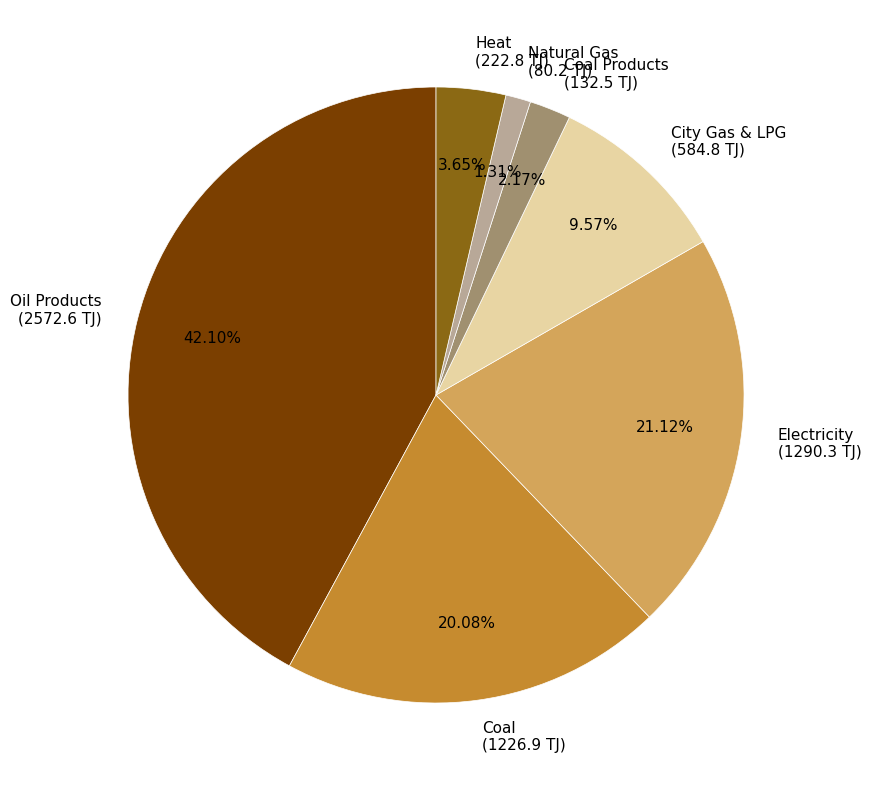

Rank the categories by value from lowest to highest.

Natural Gas (80.2 TJ), Coal Products (132.5 TJ), Heat (222.8 TJ), City Gas & LPG (584.8 TJ), Coal (1226.9 TJ), Electricity (1290.3 TJ), Oil Products (2572.6 TJ)